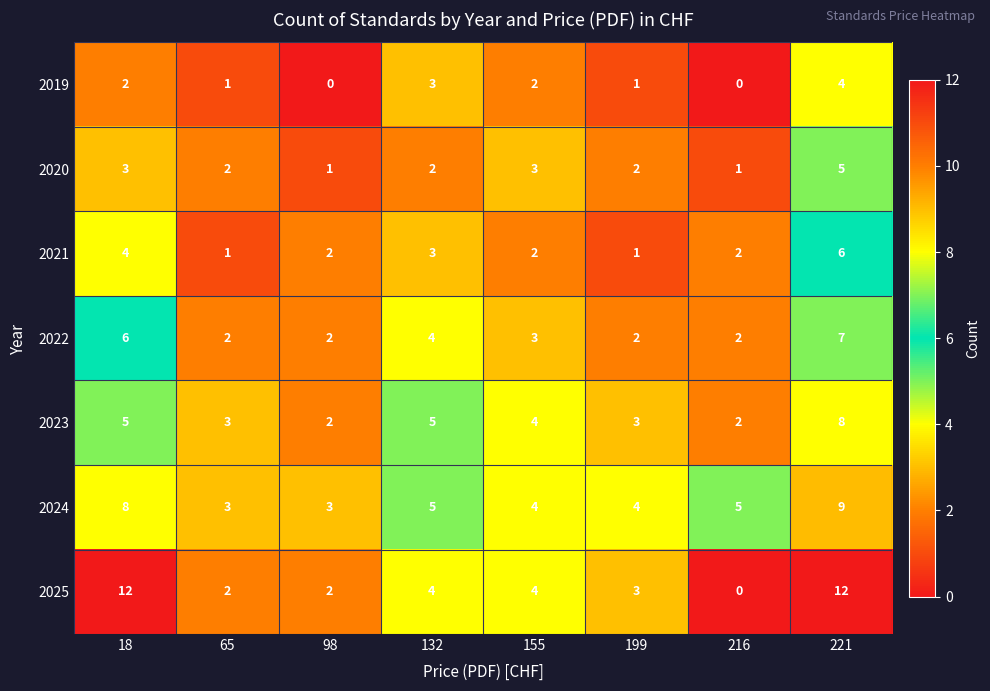

What is the difference between the second highest and second lowest values in the 2022 series?

4